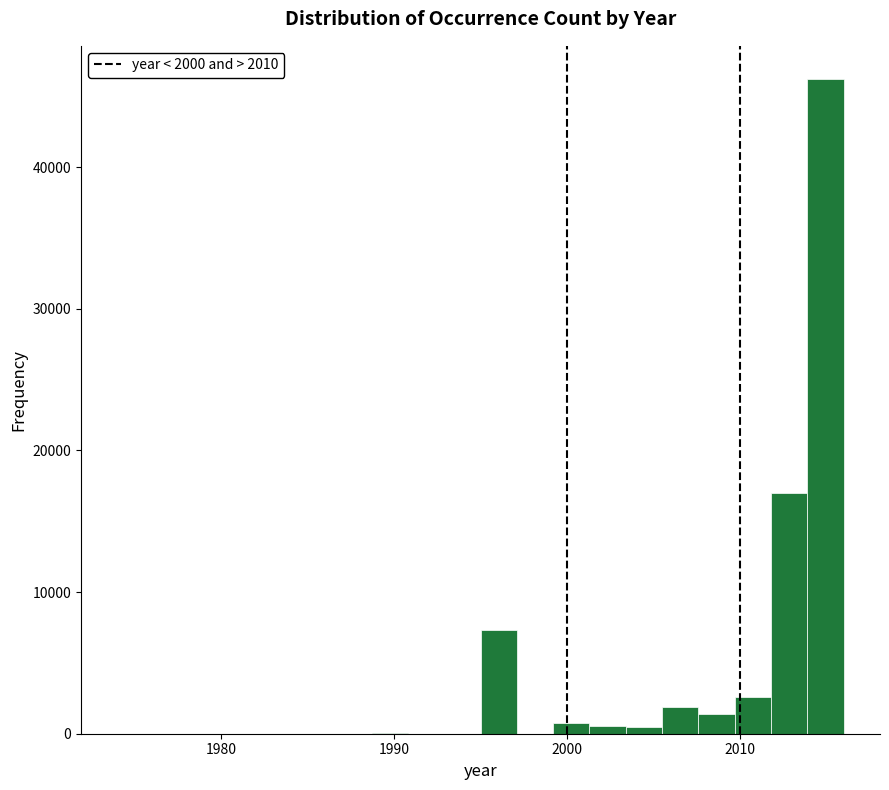

Around what value on the x-axis is the tallest bar? Give the approximate position of its centre, as read against the axis.

2015